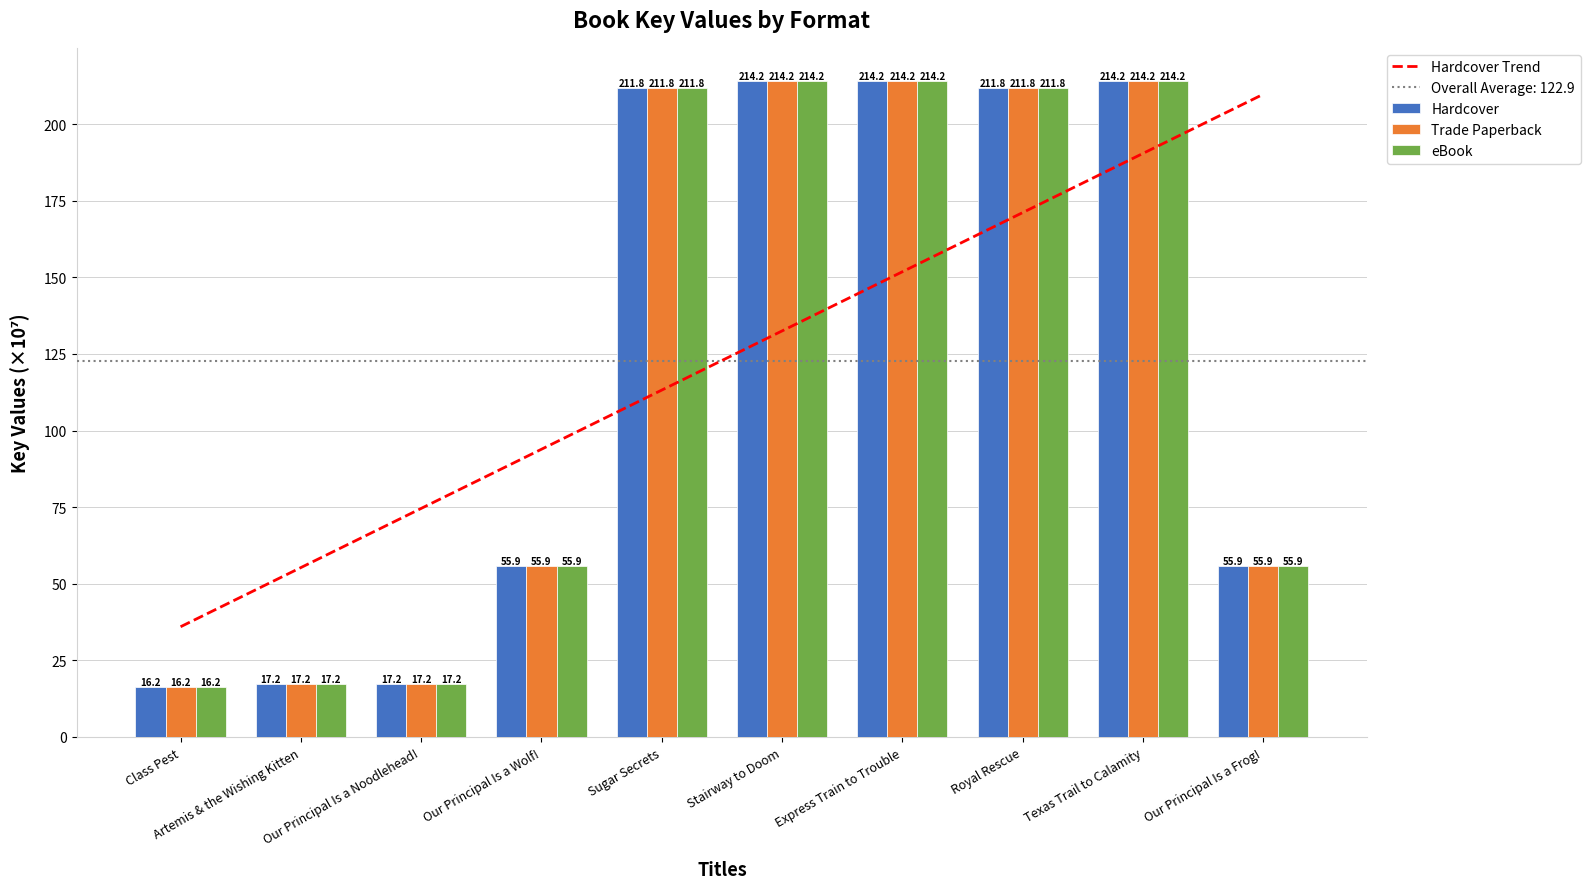

The value of Trade Paperback at Express Train to Trouble is 214.2. True or false?

True